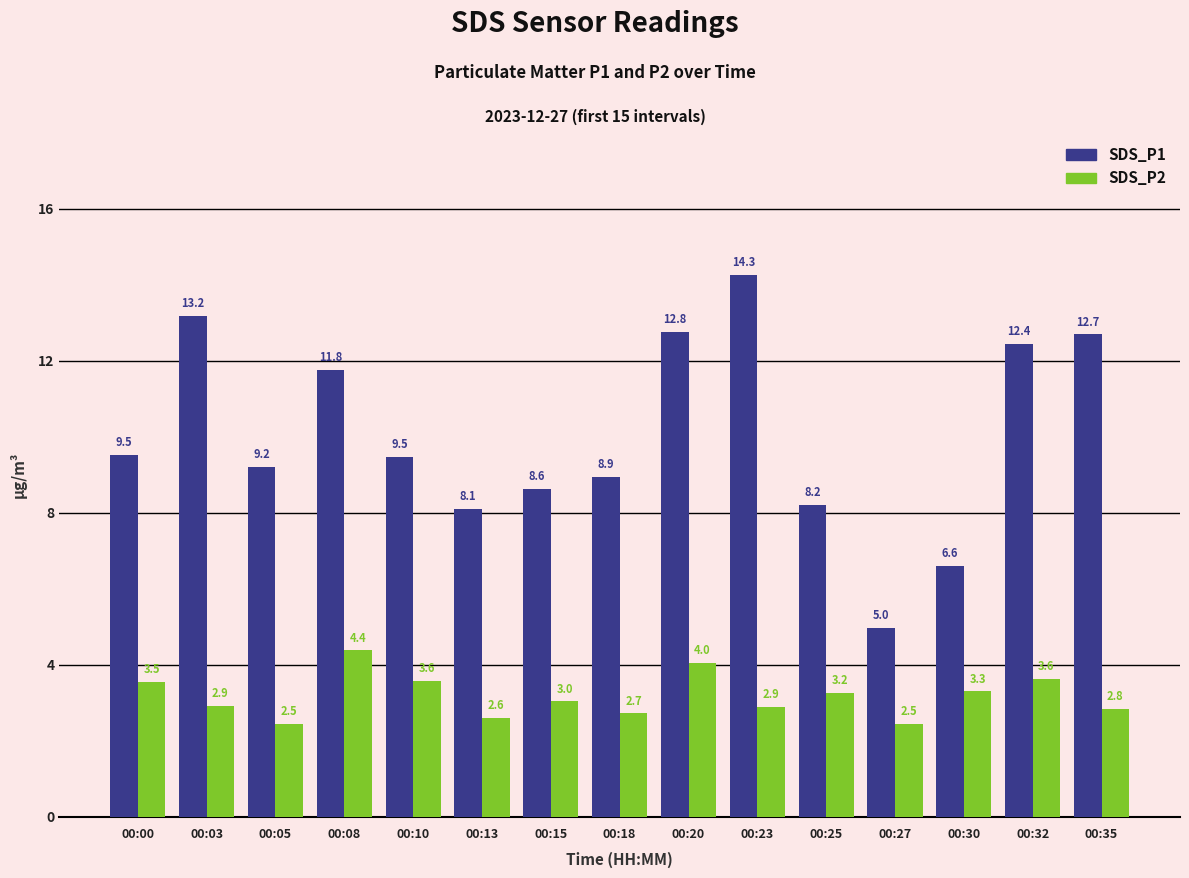

List the series in order of their peak value, lowest first.

SDS_P2, SDS_P1